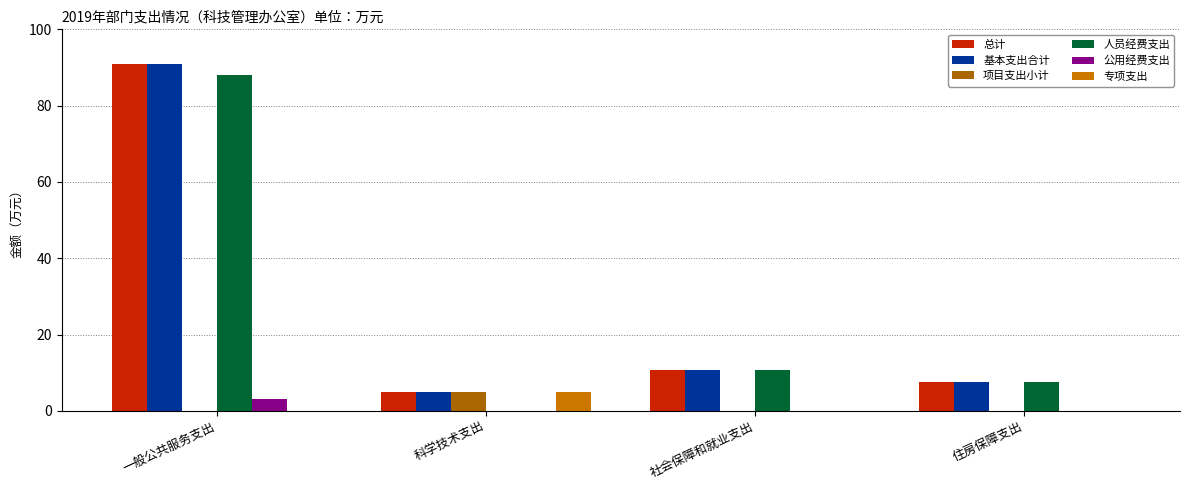

What are all the series names shown in the legend?

总计, 基本支出合计, 项目支出小计, 人员经费支出, 公用经费支出, 专项支出